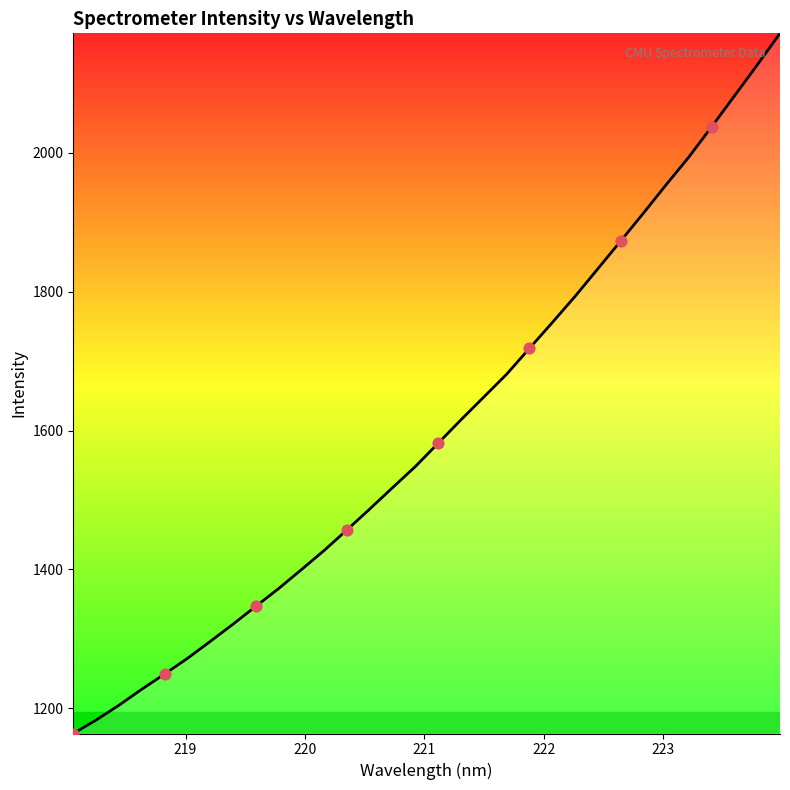

What is the smallest value displayed?

1163.9